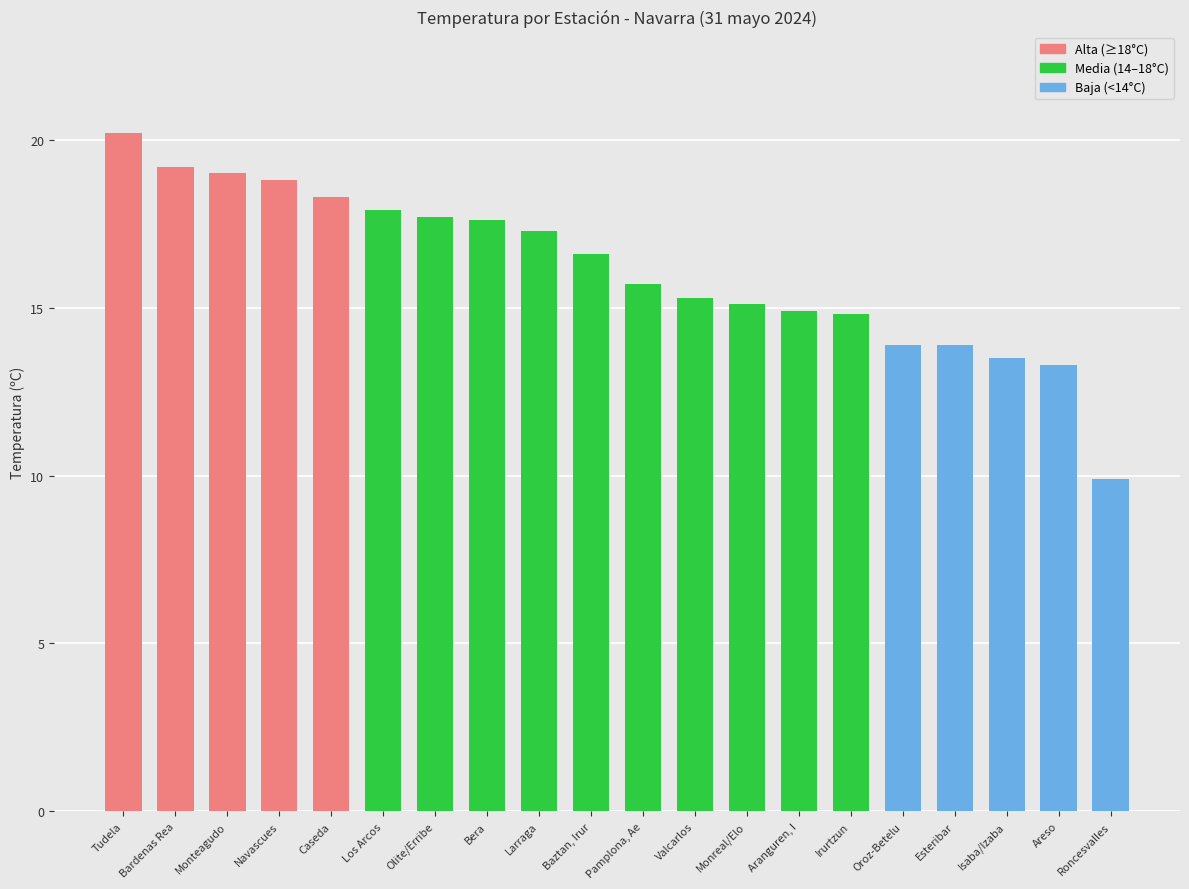

What position from the left is Bardenas Rea?

2